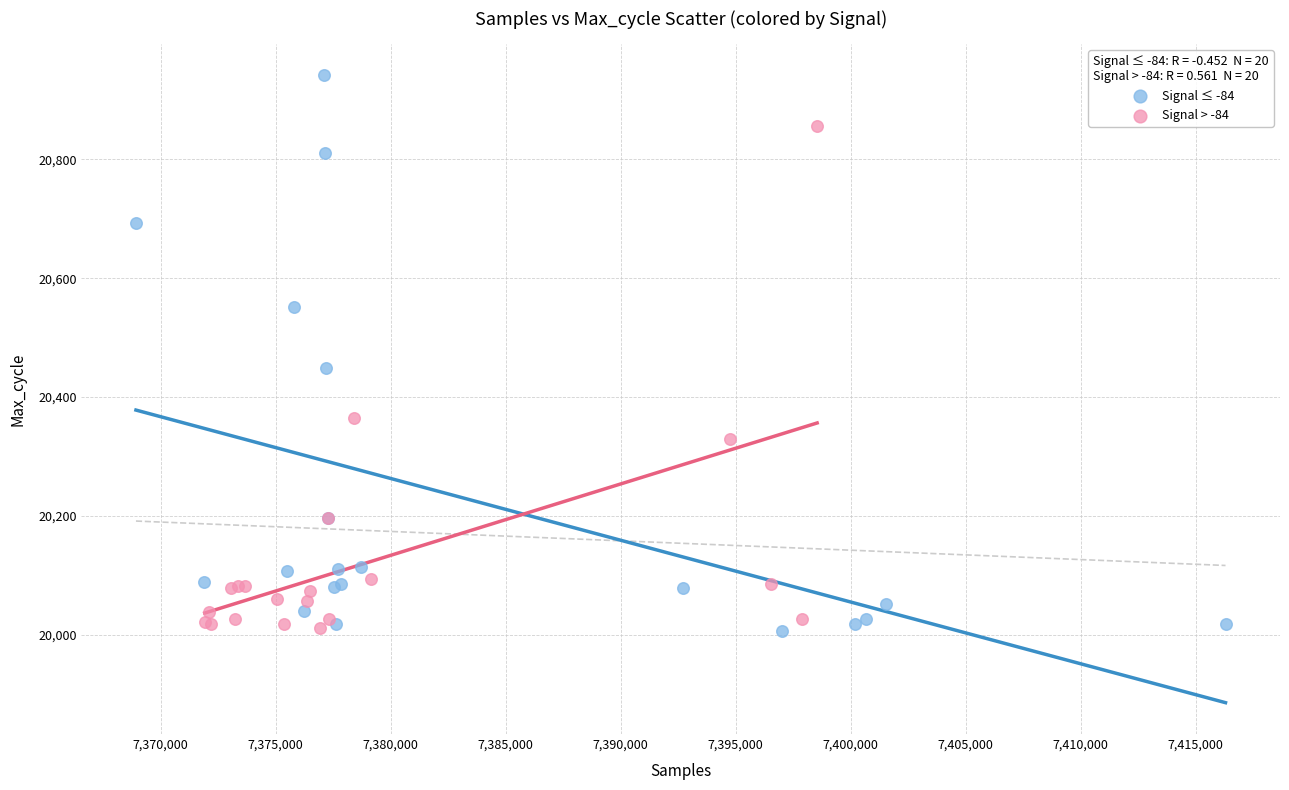

Which series has the widest spread of Y values?

Signal ≤ -84